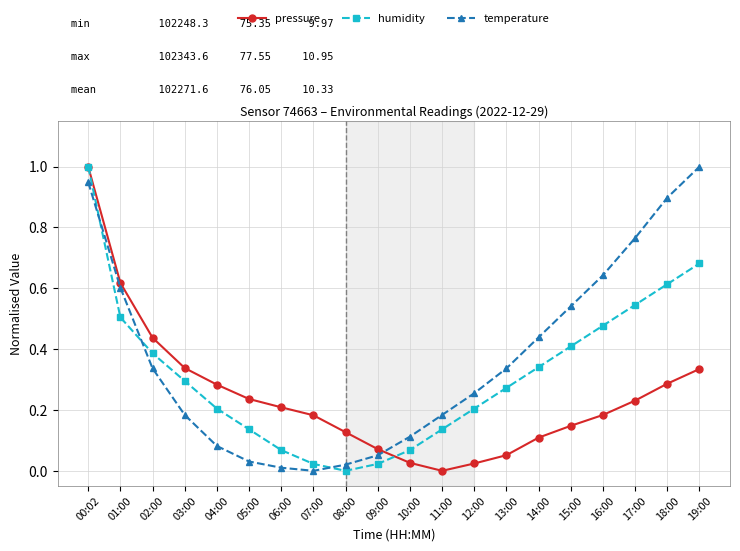

The humidity series shows 0.1 at 06:00. True or false?

True